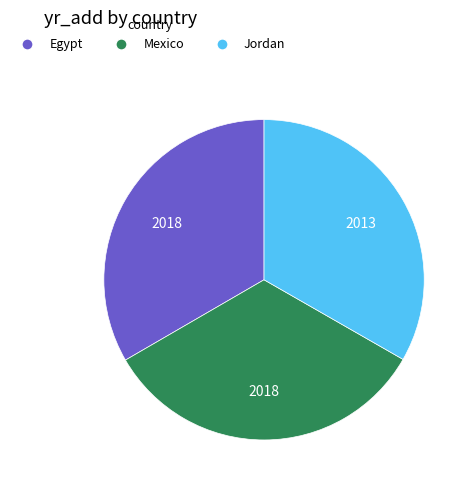

Is there any slice that represents more than half of the pie?

No